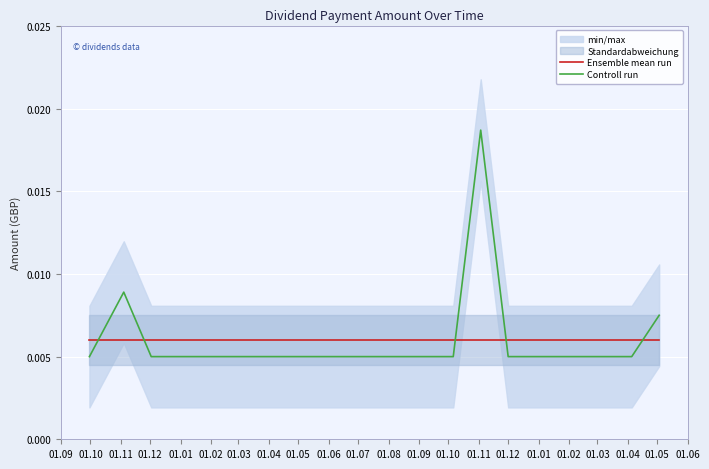

At how many categories does at least one series exceed 0?

20